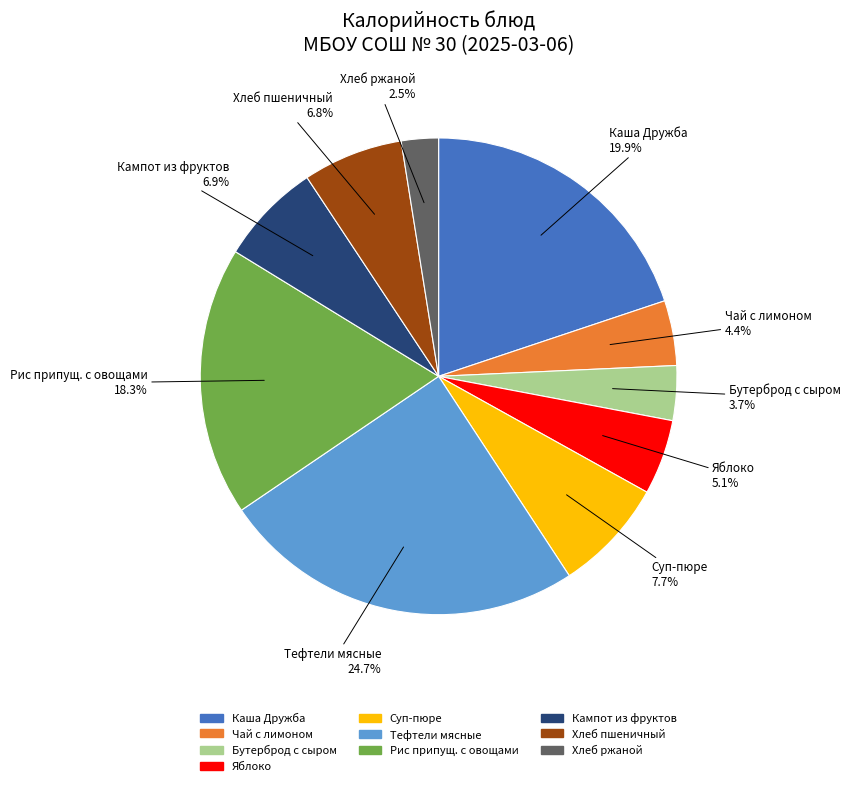

The Тефтели мясные slice represents 19% of the pie. True or false?

False